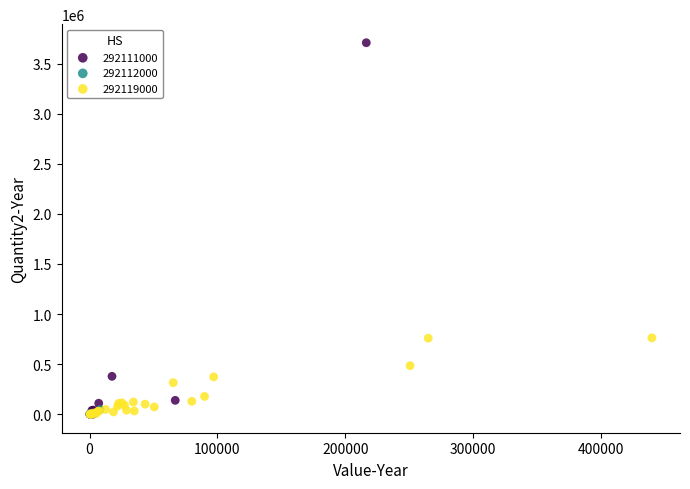

Which series has the widest spread of Y values?

292111000